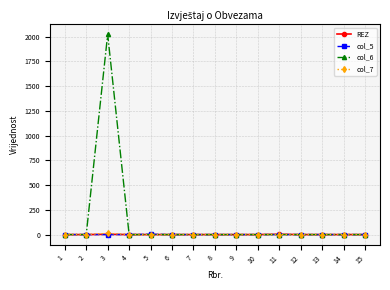

Does the chart have visible grid lines?

Yes